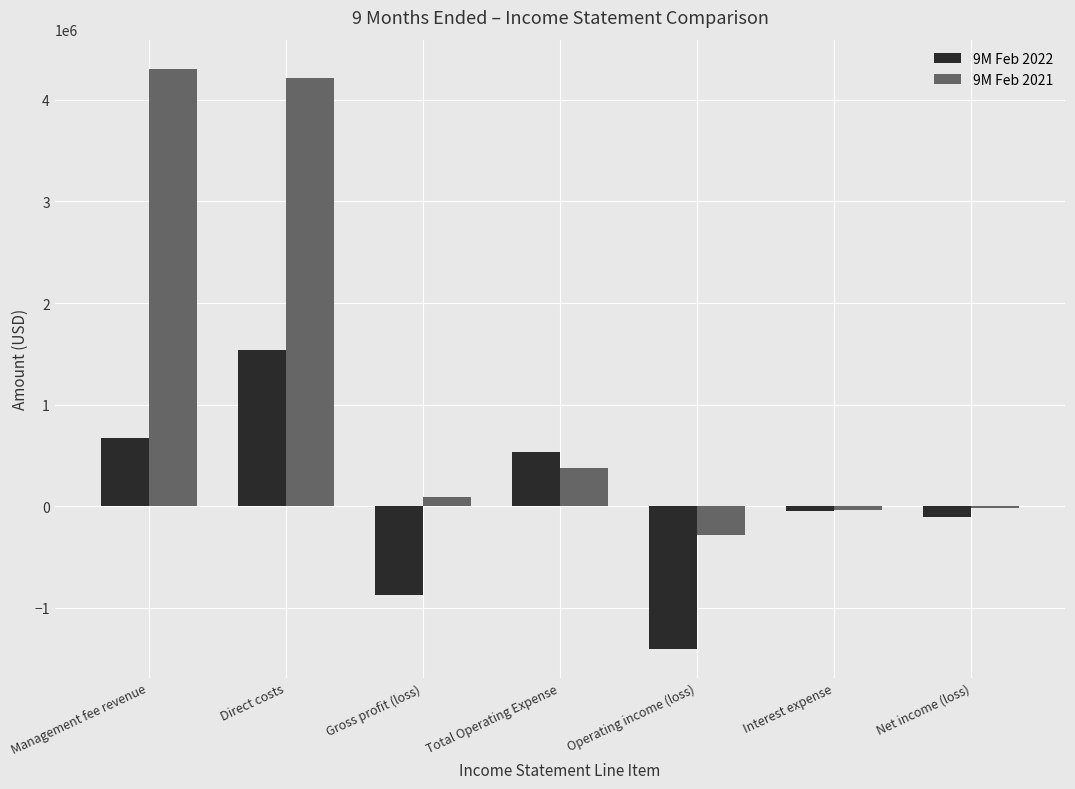

The 9M Feb 2022 series shows -665120 at Operating income (loss). True or false?

False